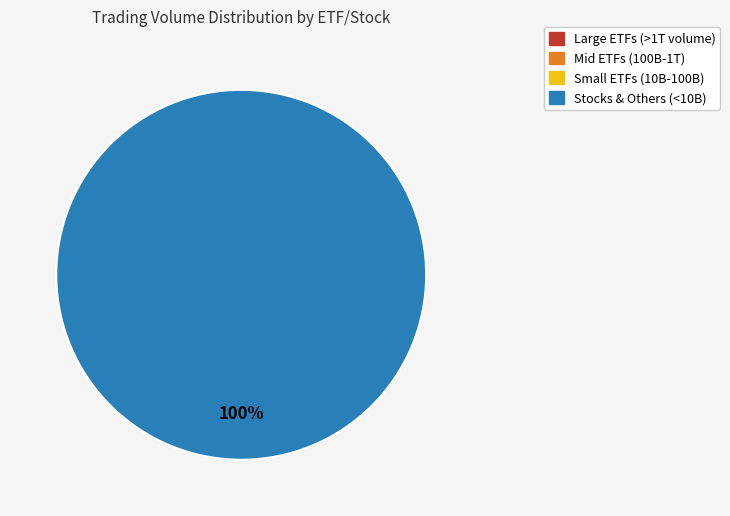

True or false: 1330-T accounts for 19% of the total.

False